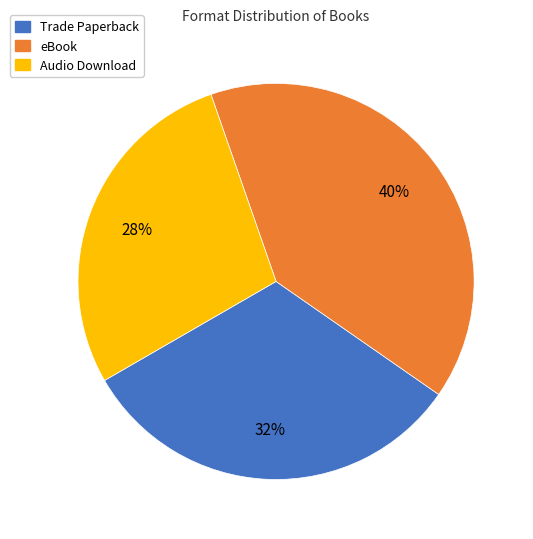

Which has a higher value, Audio Download or Trade Paperback?

Trade Paperback